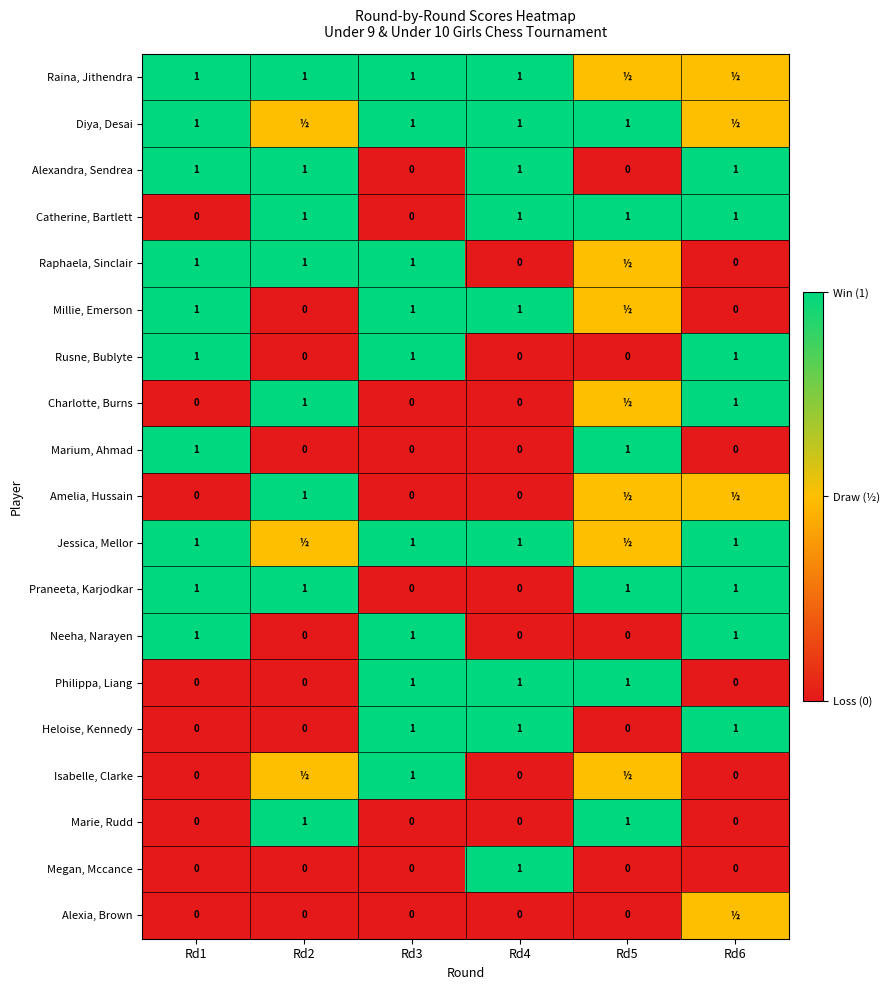

What is the difference between the second highest and second lowest values in the Marium, Ahmad series?

1.0